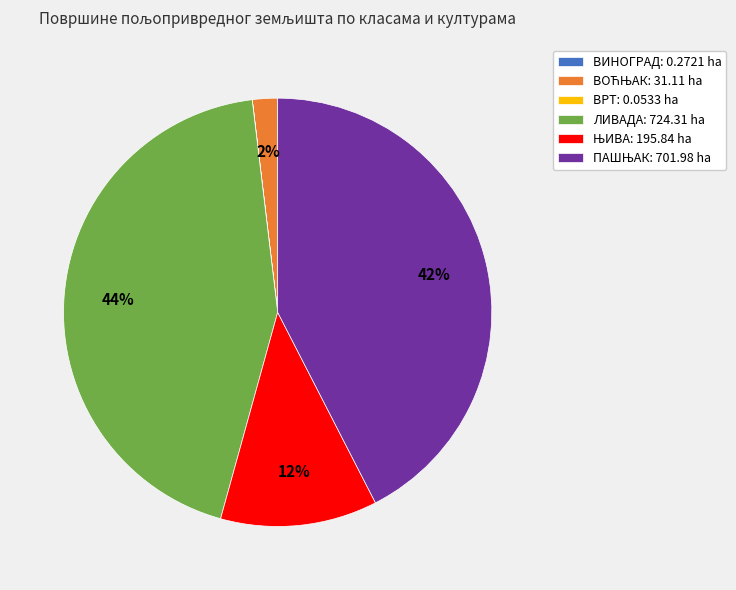

The ЛИВАДА: 724.31 ha slice represents 36% of the pie. True or false?

False